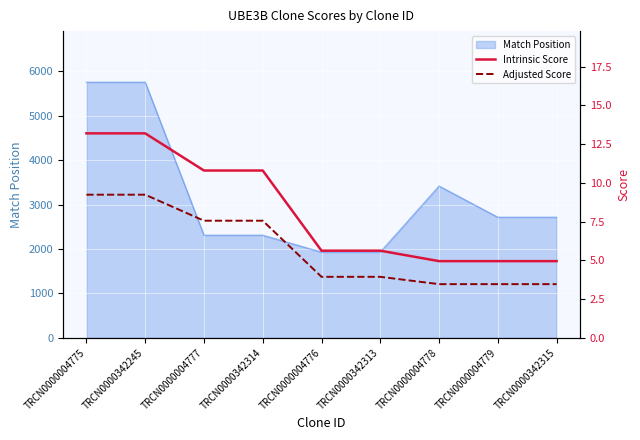

True or false: Match Position has a value of 3416 at TRCN0000004778.

True